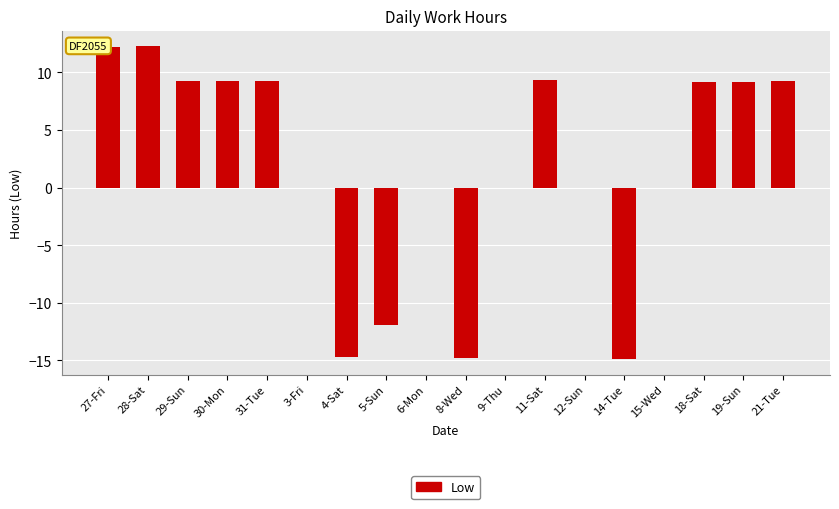

What is the maximum value shown in the chart?

12.3